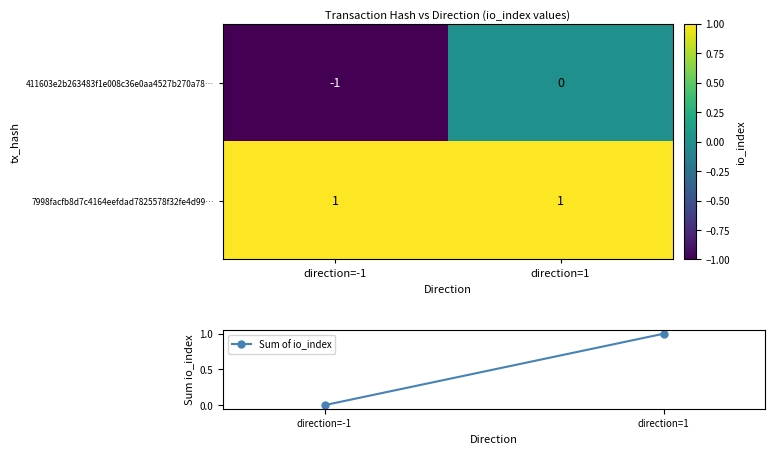

What is the difference between the highest and lowest values at direction=-1?

2